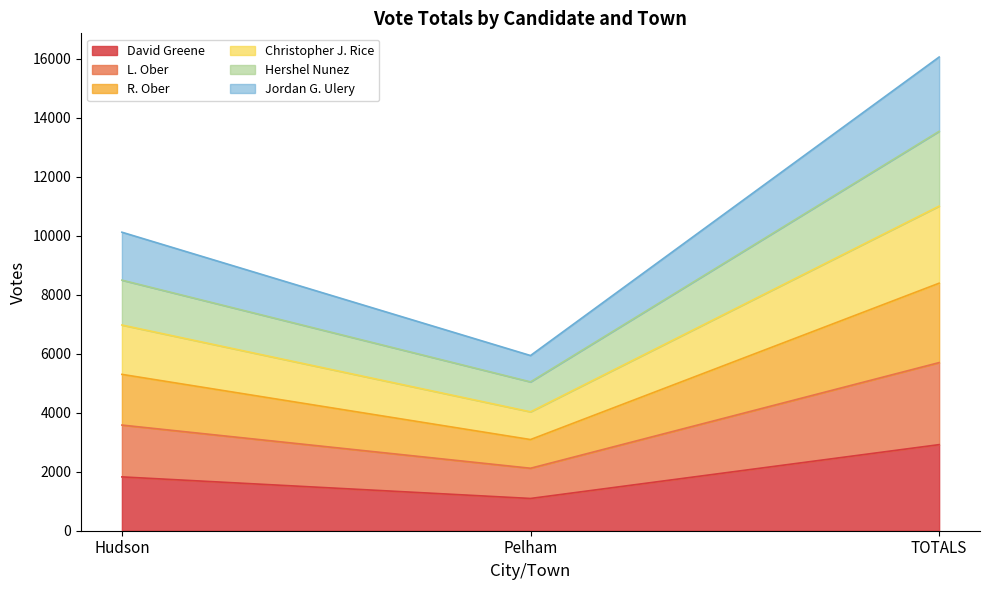

How many data points in R. Ober are above 6970?

1